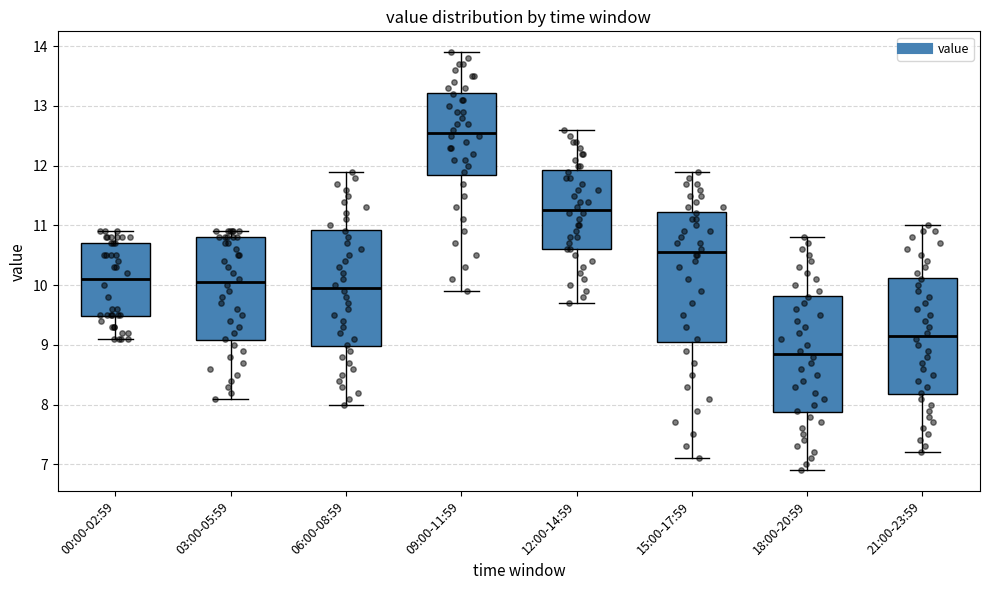

Comparing the boxes themselves (not the whiskers), which one is the tallest?

15:00-17:59